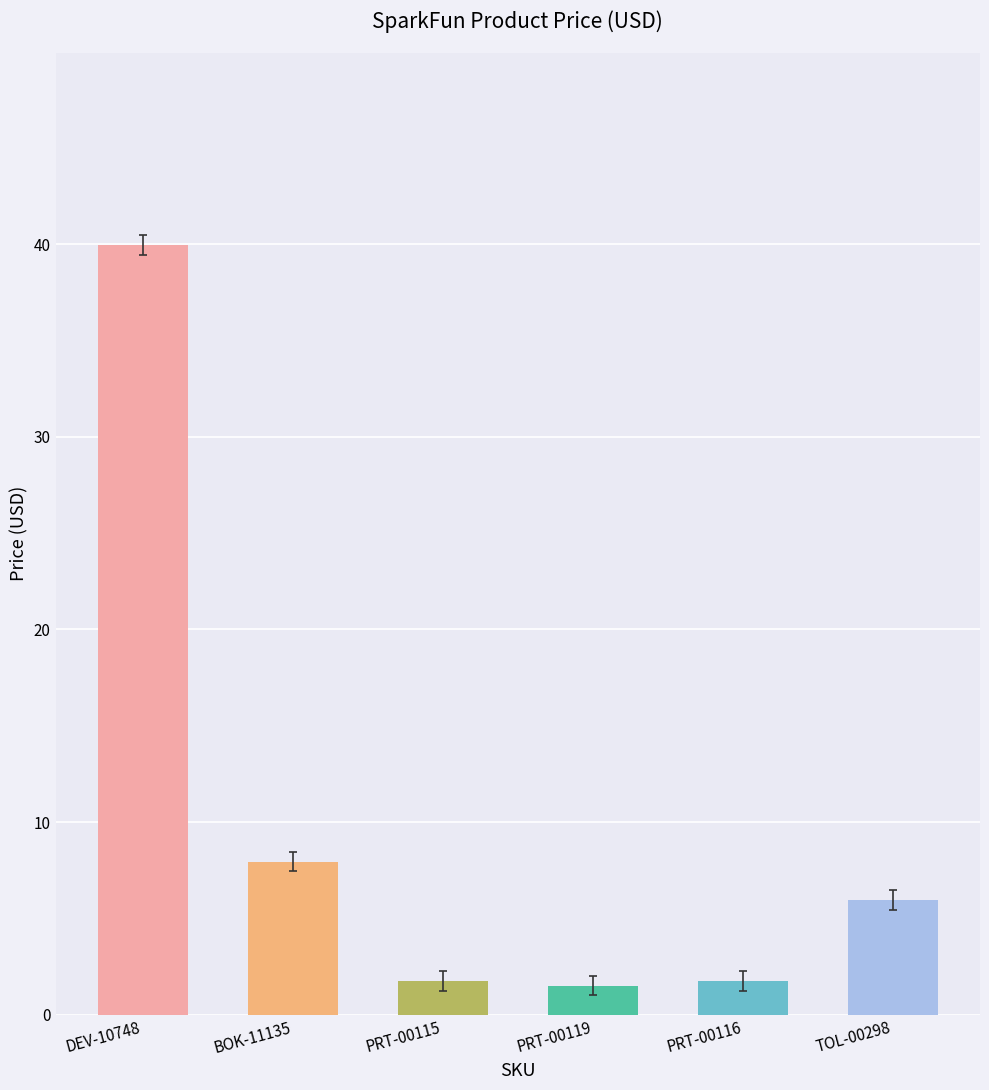

Where is the data nearest to the value 20?

BOK-11135